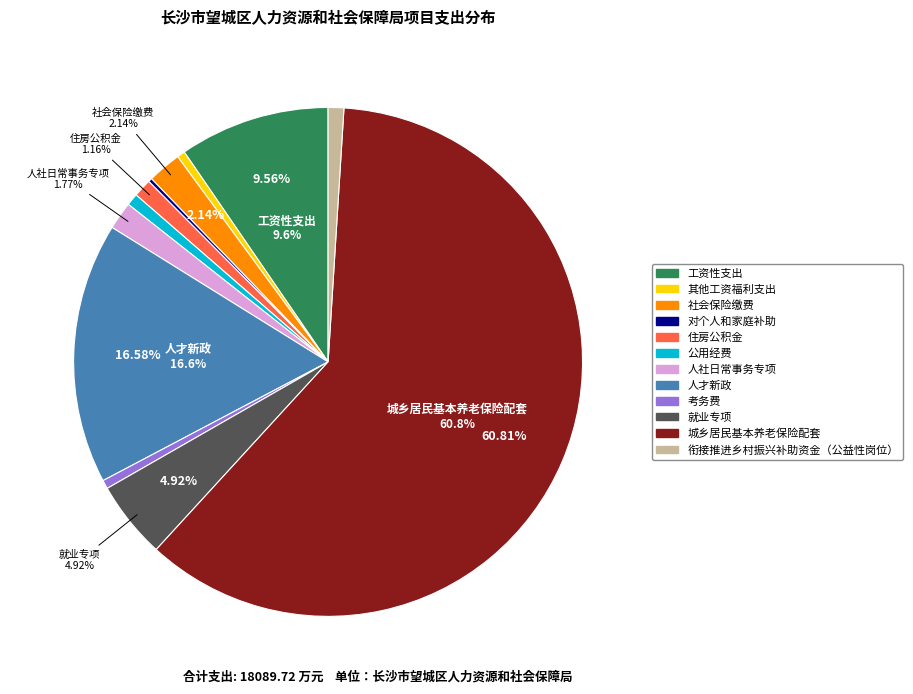

To the nearest percent, what portion does 住房公积金 represent?

1%